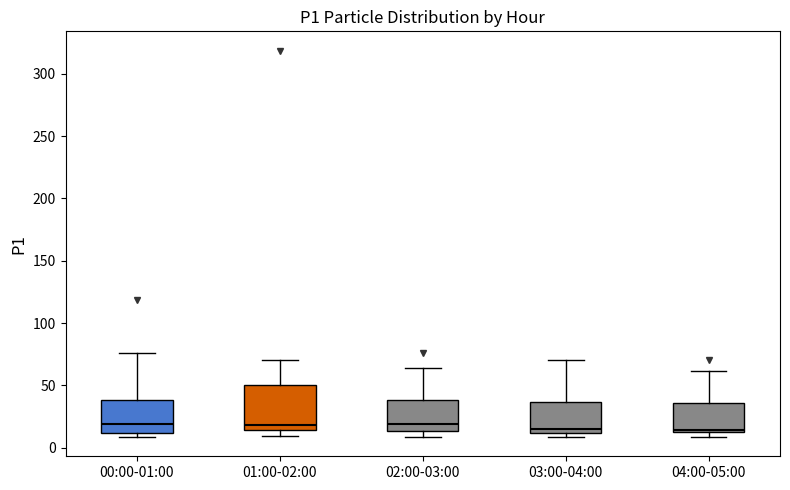

Where does the median line of the box for 02:00-03:00 sit on the y-axis? The values are not printed on the chart, so give them approximately, as read against the axis.

20